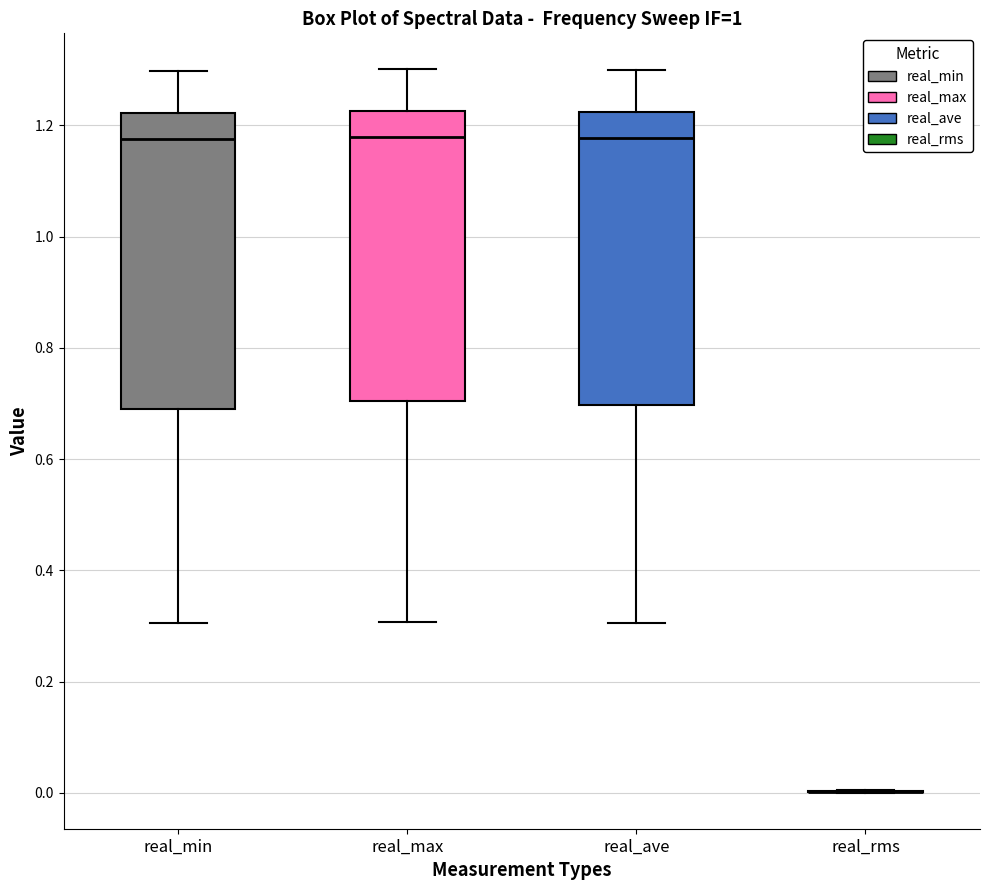

Reading left to right, read every box against the y-axis: the position of its median line, the range the box covers, and the ends of its whiskers. The values are not printed on the chart, so give them approximately, as read against the axis.

real_min: median 1.18, box 0.70 to 1.22, whiskers 0.30 to 1.30
real_max: median 1.18, box 0.70 to 1.22, whiskers 0.30 to 1.30
real_ave: median 1.18, box 0.70 to 1.22, whiskers 0.30 to 1.30
real_rms: box collapsed to a line at 0.00, whiskers 0.00 to 0.00